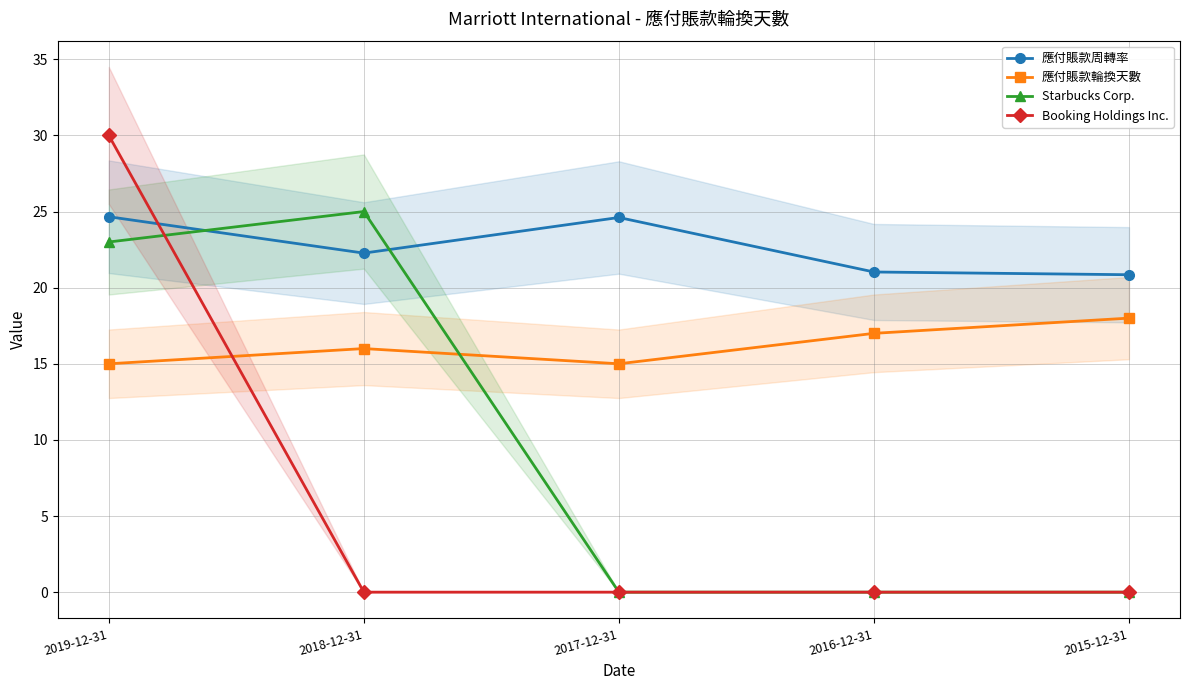

How many lines are shown in the chart?

4